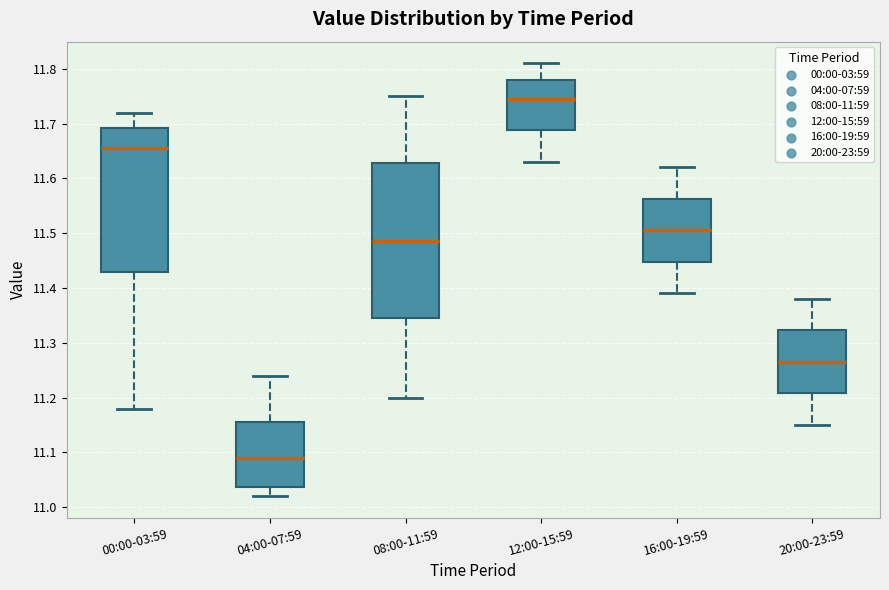

Reading left to right, read every box against the y-axis: the position of its median line, the range the box covers, and the ends of its whiskers. The values are not printed on the chart, so give them approximately, as read against the axis.

00:00-03:59: median 11.66, box 11.43 to 11.69, whiskers 11.18 to 11.72
04:00-07:59: median 11.09, box 11.04 to 11.16, whiskers 11.02 to 11.24
08:00-11:59: median 11.49, box 11.35 to 11.63, whiskers 11.20 to 11.75
12:00-15:59: median 11.75, box 11.69 to 11.78, whiskers 11.63 to 11.81
16:00-19:59: median 11.51, box 11.45 to 11.56, whiskers 11.39 to 11.62
20:00-23:59: median 11.27, box 11.21 to 11.32, whiskers 11.15 to 11.38